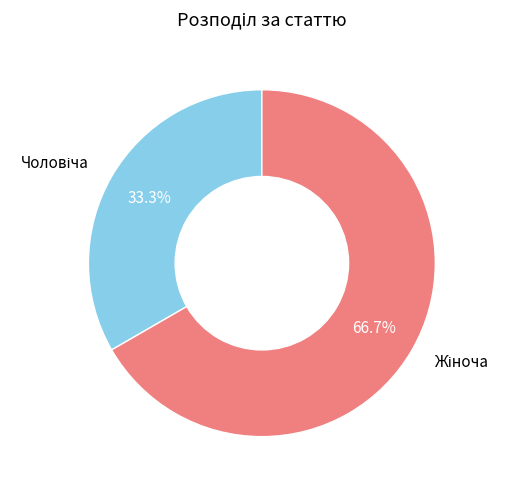

Is there any slice that represents more than half of the pie?

Yes